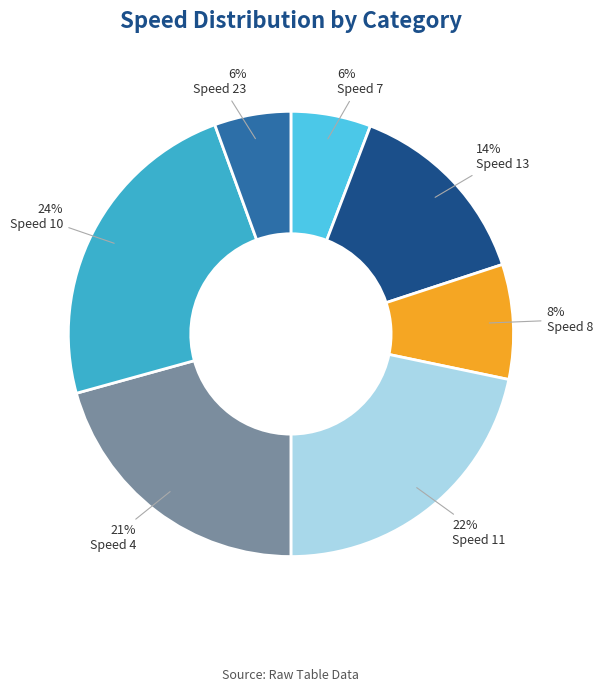

Which has a higher value, Speed 8 or Speed 4?

Speed 4